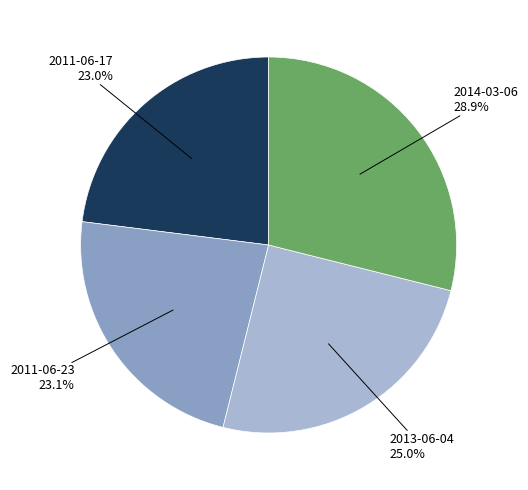

What percentage do 2011-06-17 and 2014-03-06 together represent?

51.9%